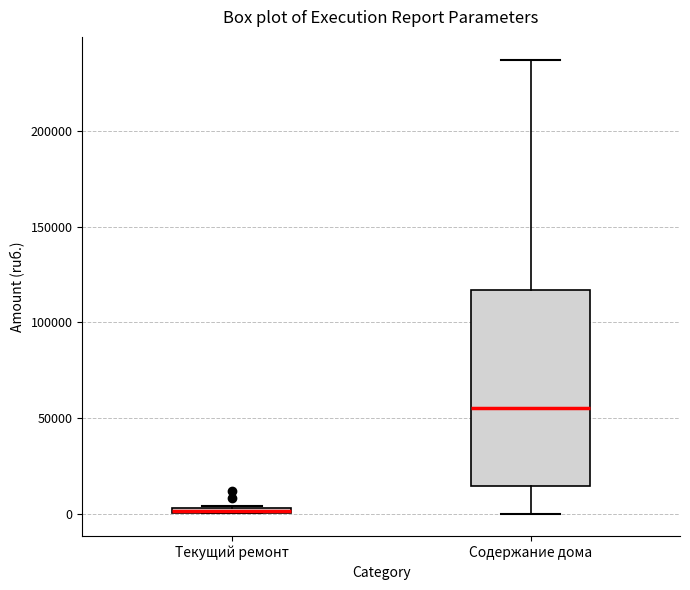

Where is the upper edge of the box for Содержание дома on the y-axis? The values are not printed on the chart, so give them approximately, as read against the axis.

115000